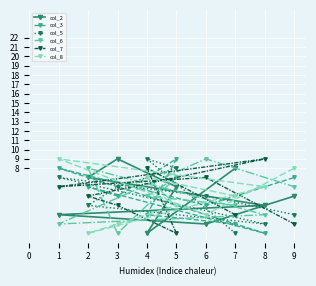

How many data points in col_2 are less than 5?

4